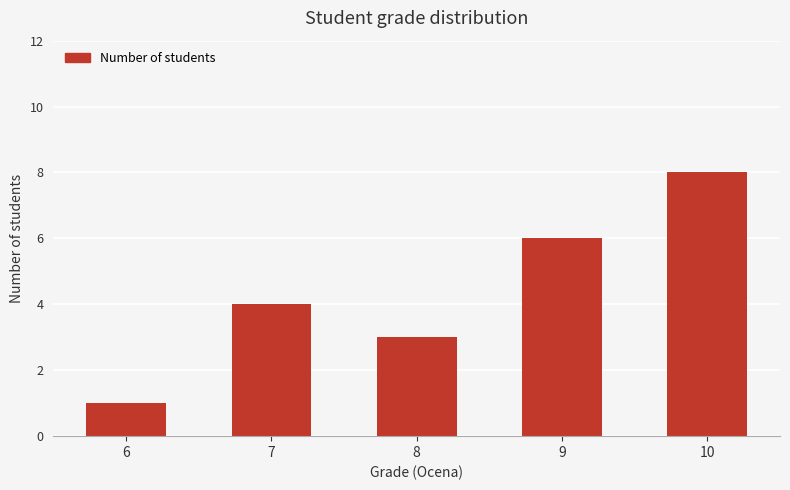

What is the value of the 5th bar from the left?

8